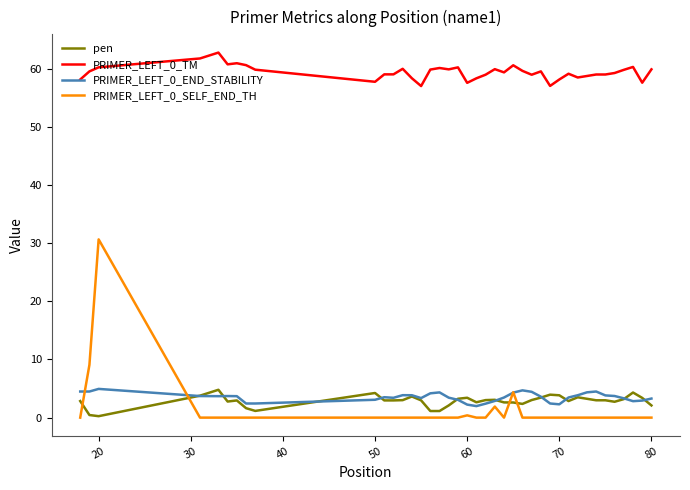

Which series has the largest total across all categories?

PRIMER_LEFT_0_TM